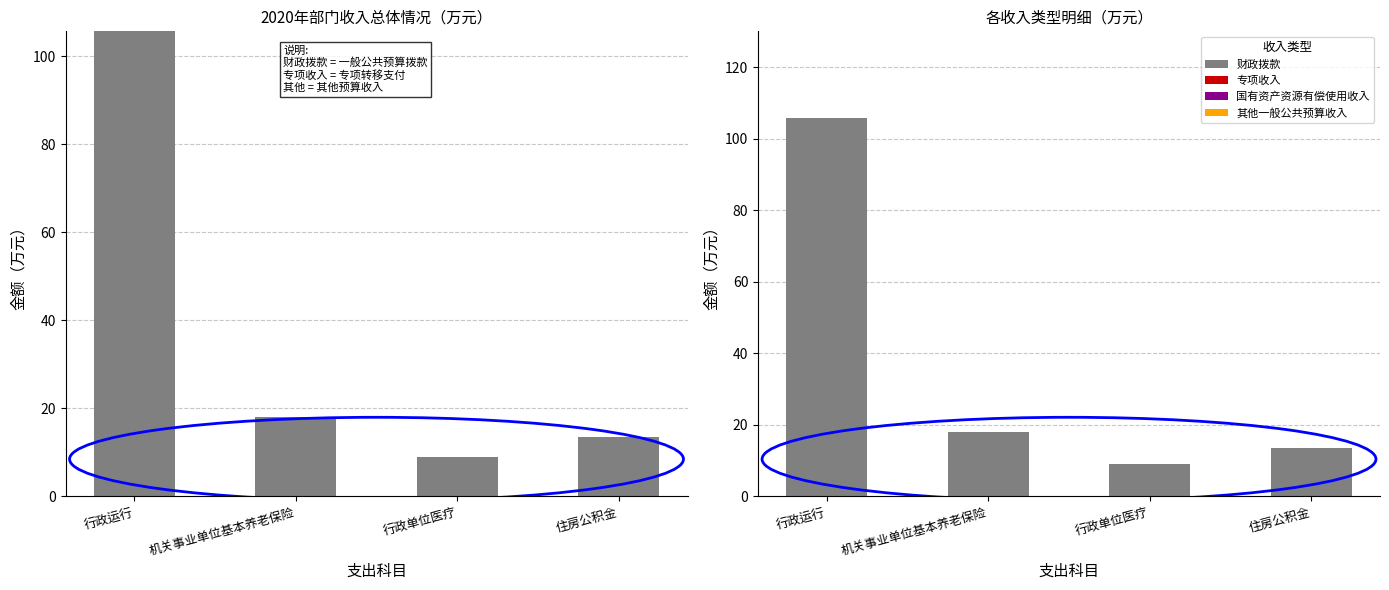

What is the total value across all series at 机关事业单位基本养老保险?

18.1